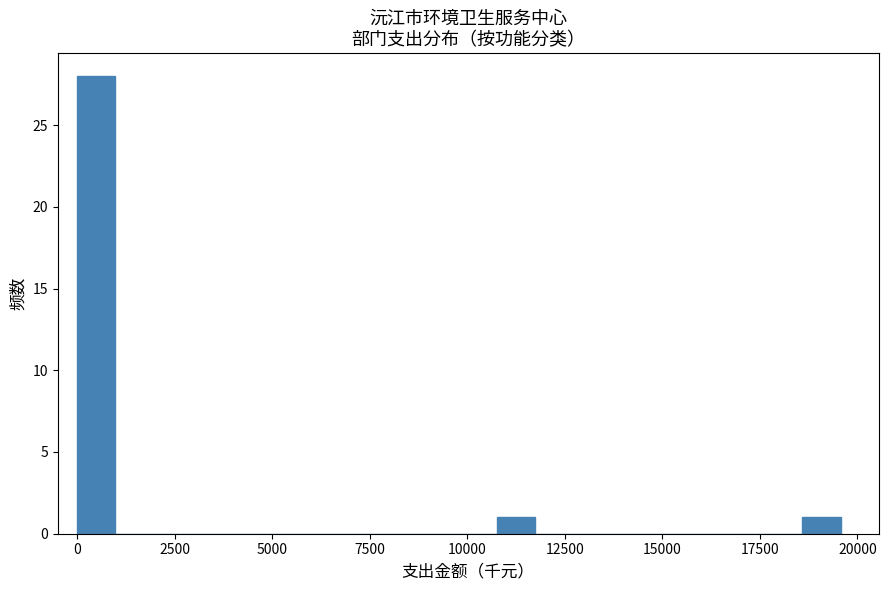

Read against the x-axis, roughly where is the centre of the tallest bar?

500